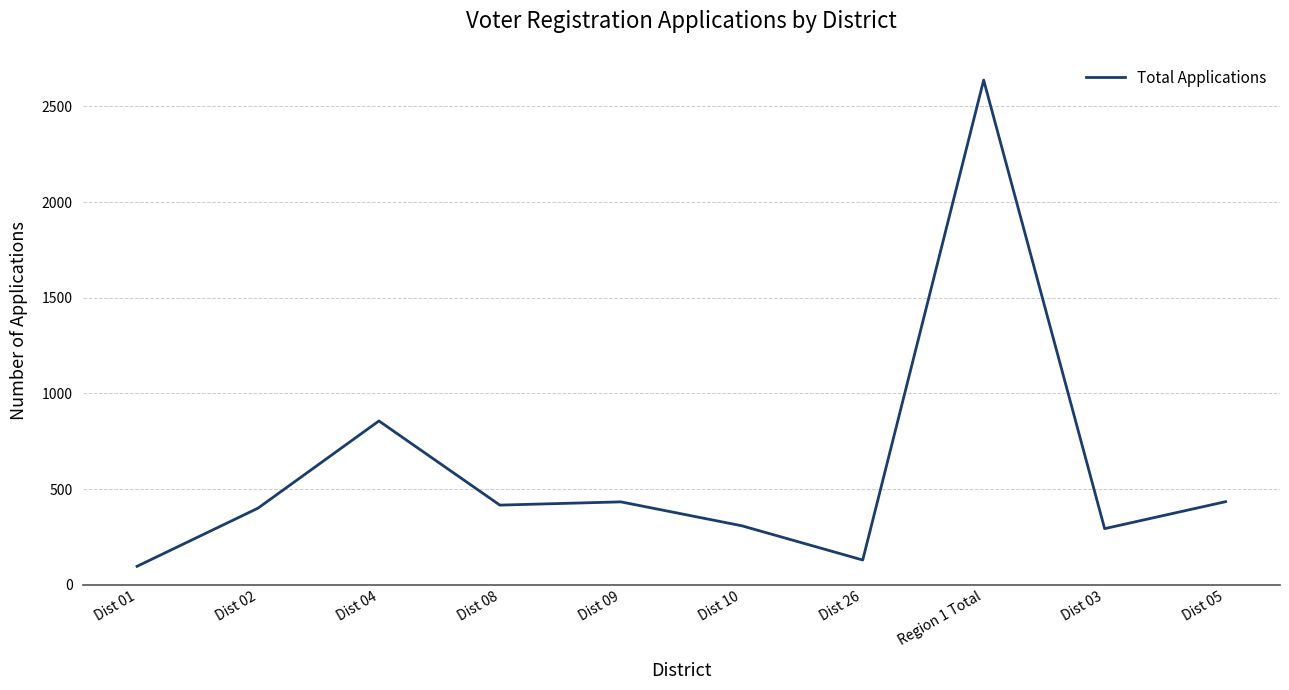

What is the ratio of the value at Dist 01 to the value at Dist 10?

0.3